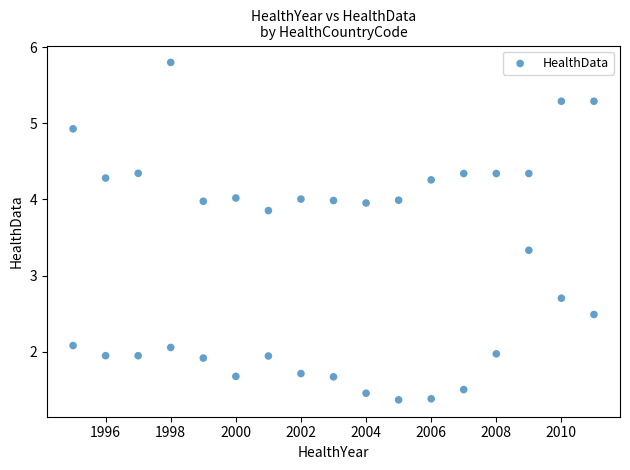

What is the range of X values (max minus min)?

16.0